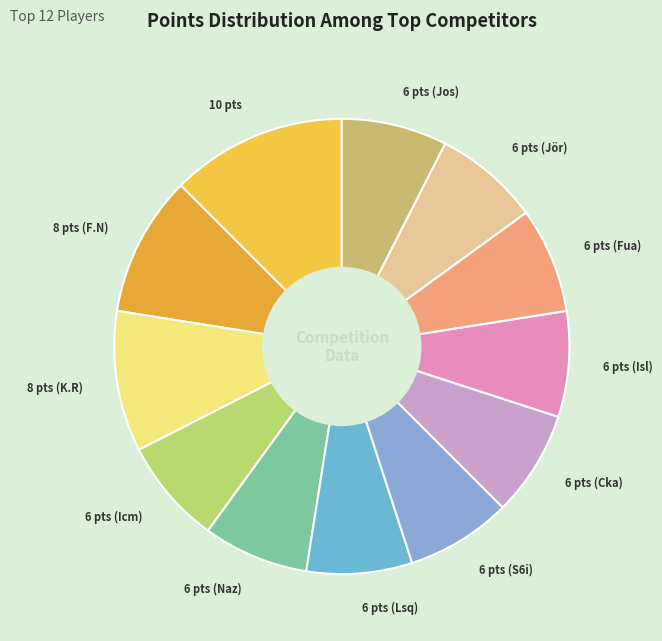

What is the largest slice in the pie chart?

10 pts